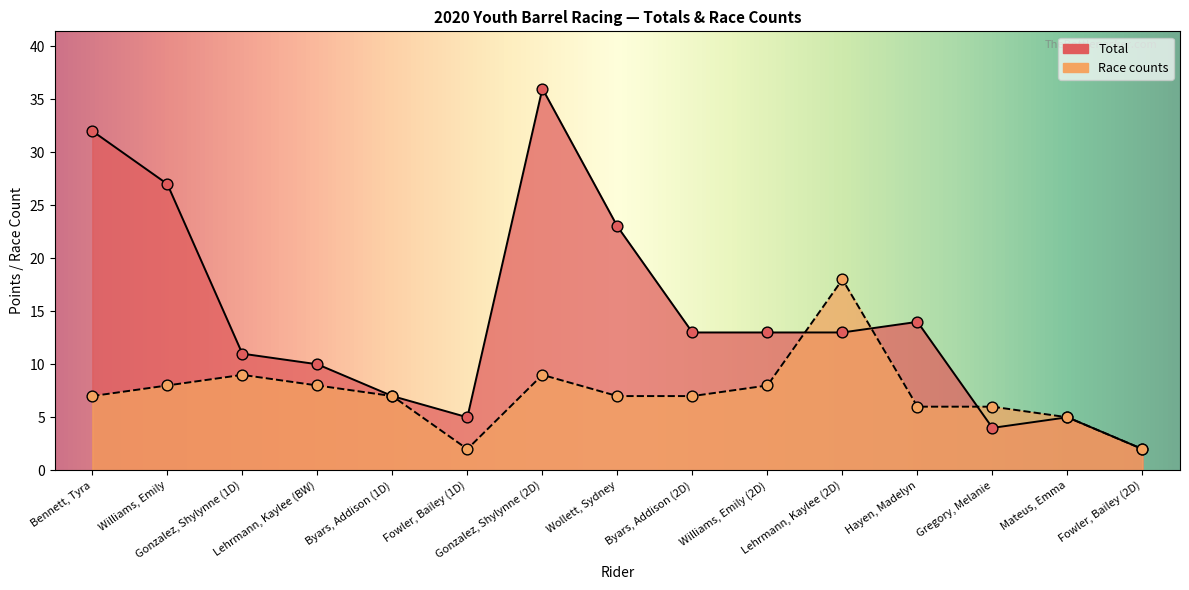

At which category is the sum across all series the highest?

Gonzalez, Shylynne (2D)